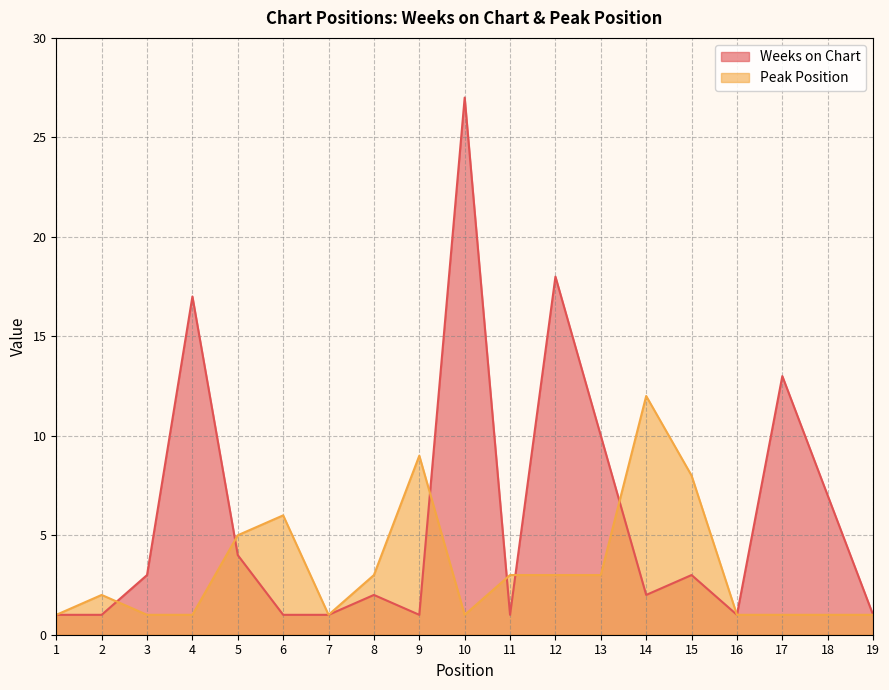

Which series has the largest total across all categories?

Weeks on Chart